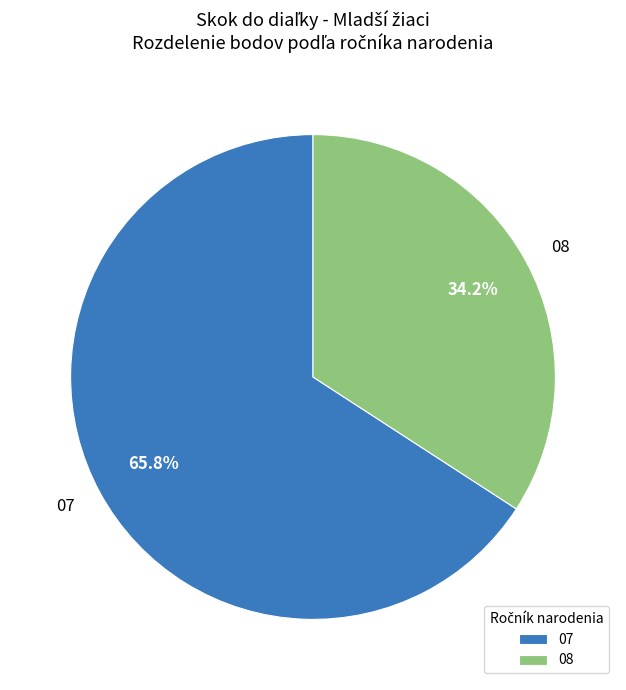

What is the total percentage of 07 and 08?

100.0%